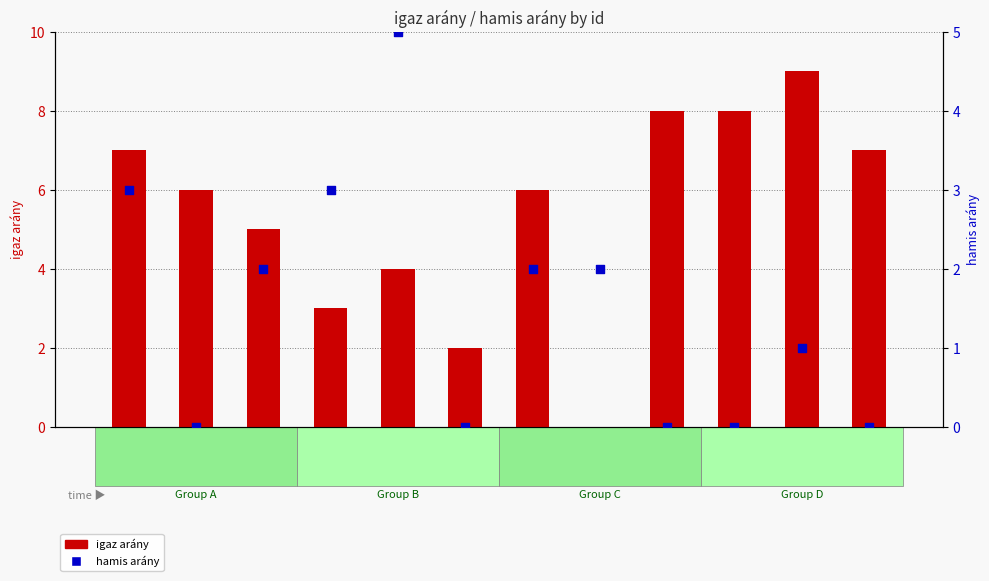

Which series reaches the maximum Y coordinate?

igaz arány